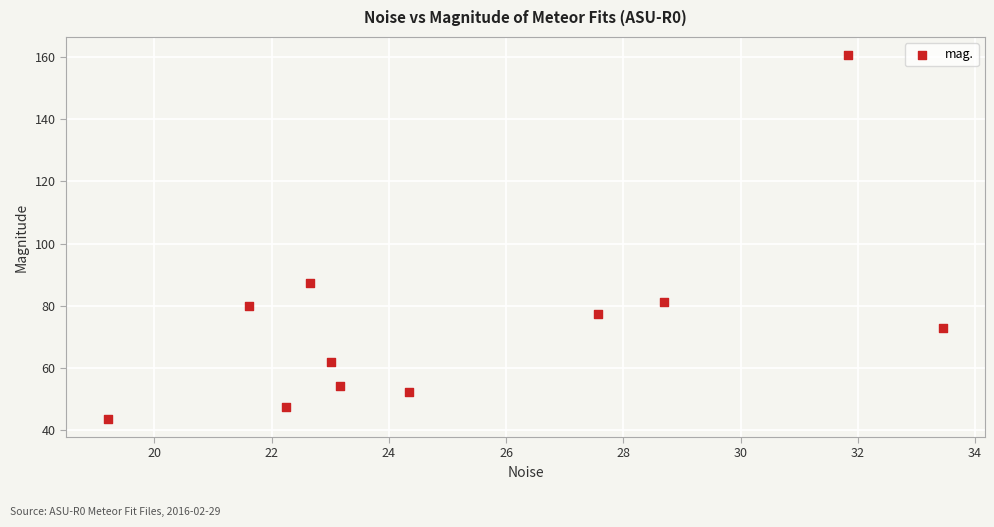

What is the range of X values (max minus min)?

14.3